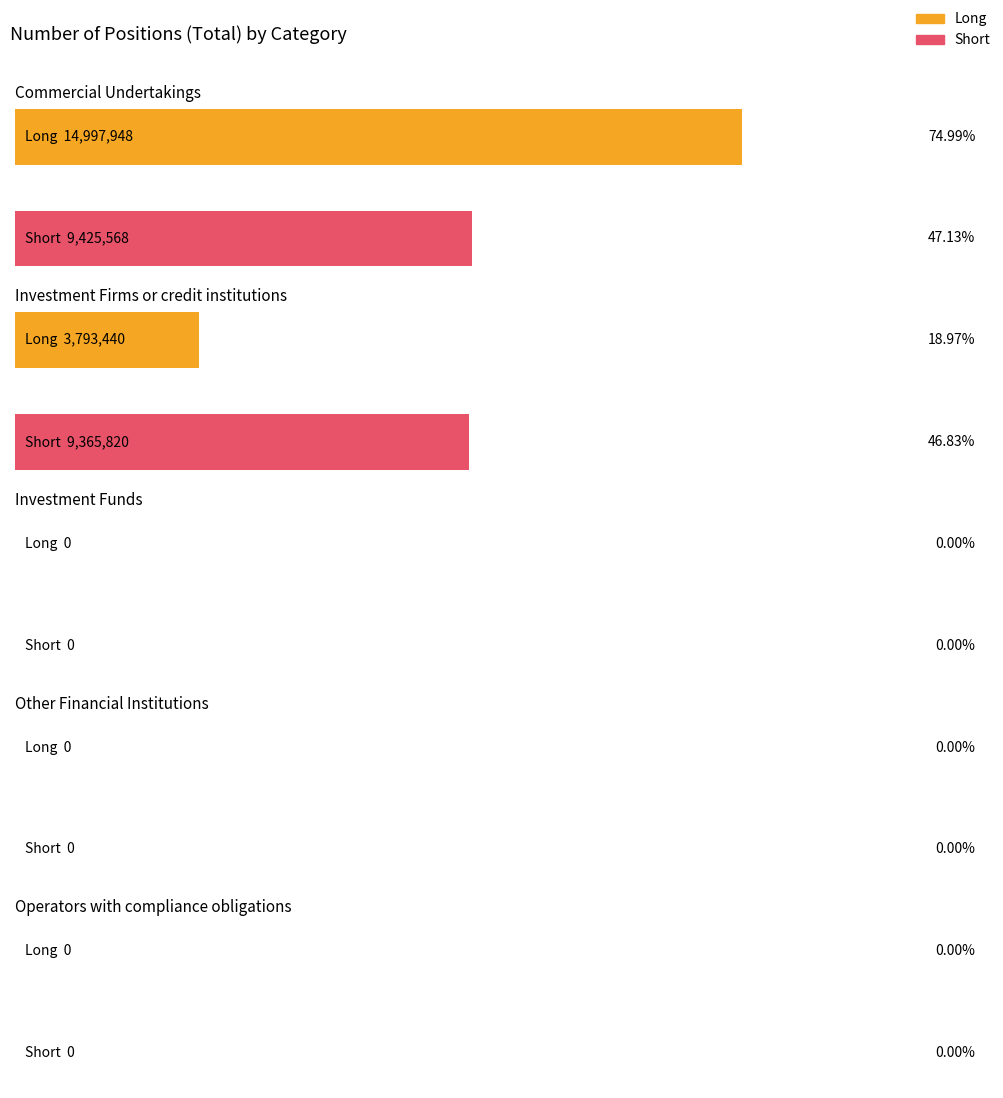

Reading left to right, list all the values displayed in this chart.

Long: 14997948	3793440	0	0	0
Short: 9425568	9365820	0	0	0